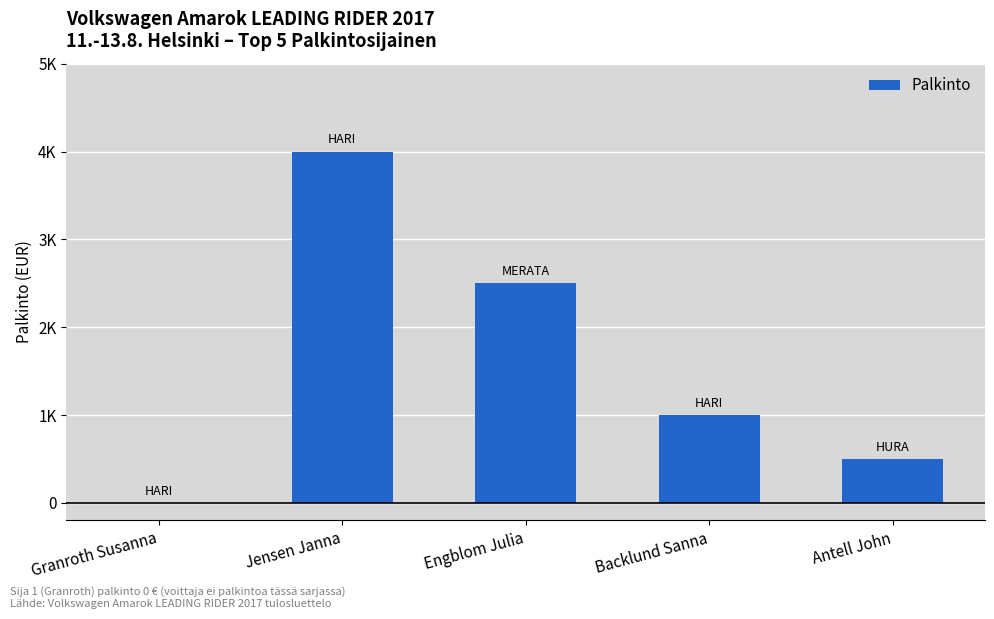

What is the change in value from Jensen Janna to Antell John?

-3500